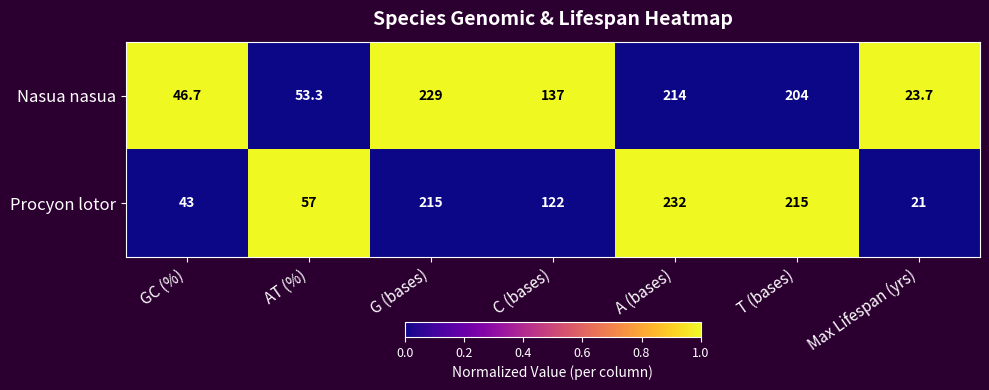

Which series changed the most between C (bases) and A (bases)?

Procyon lotor